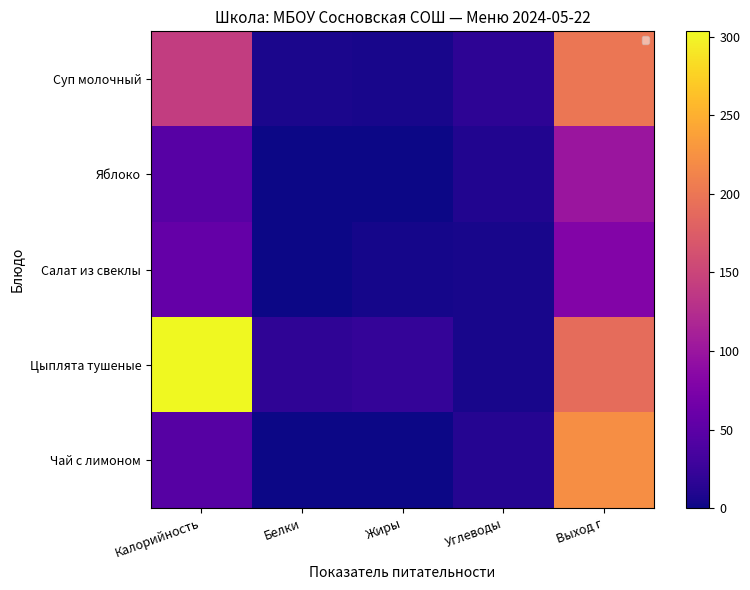

List the series in order of their peak value, highest first.

Цыплята тушеные, Чай с лимоном, Суп молочный, Яблоко, Салат из свеклы